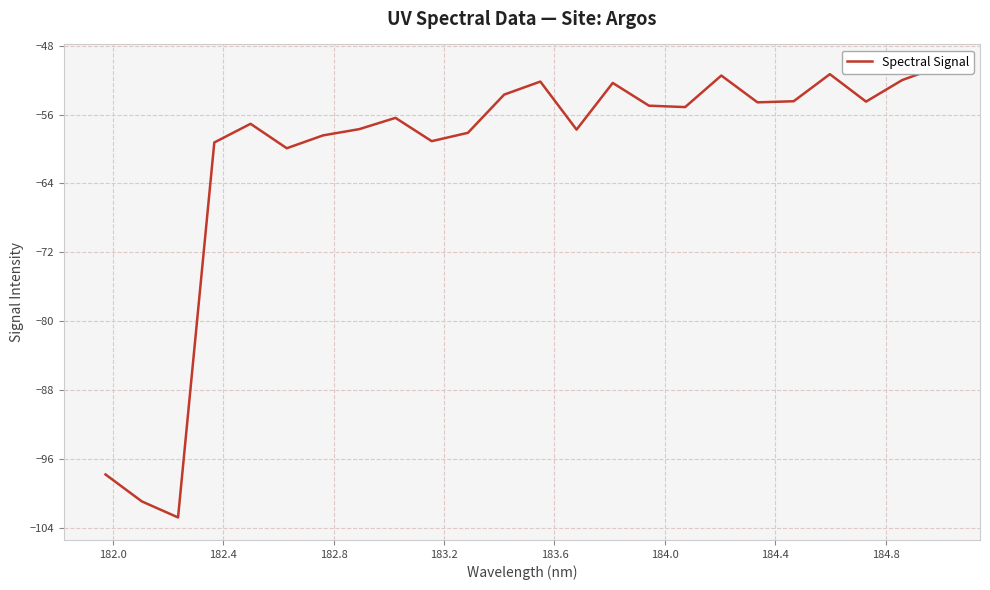

How many data points does each series have?

24